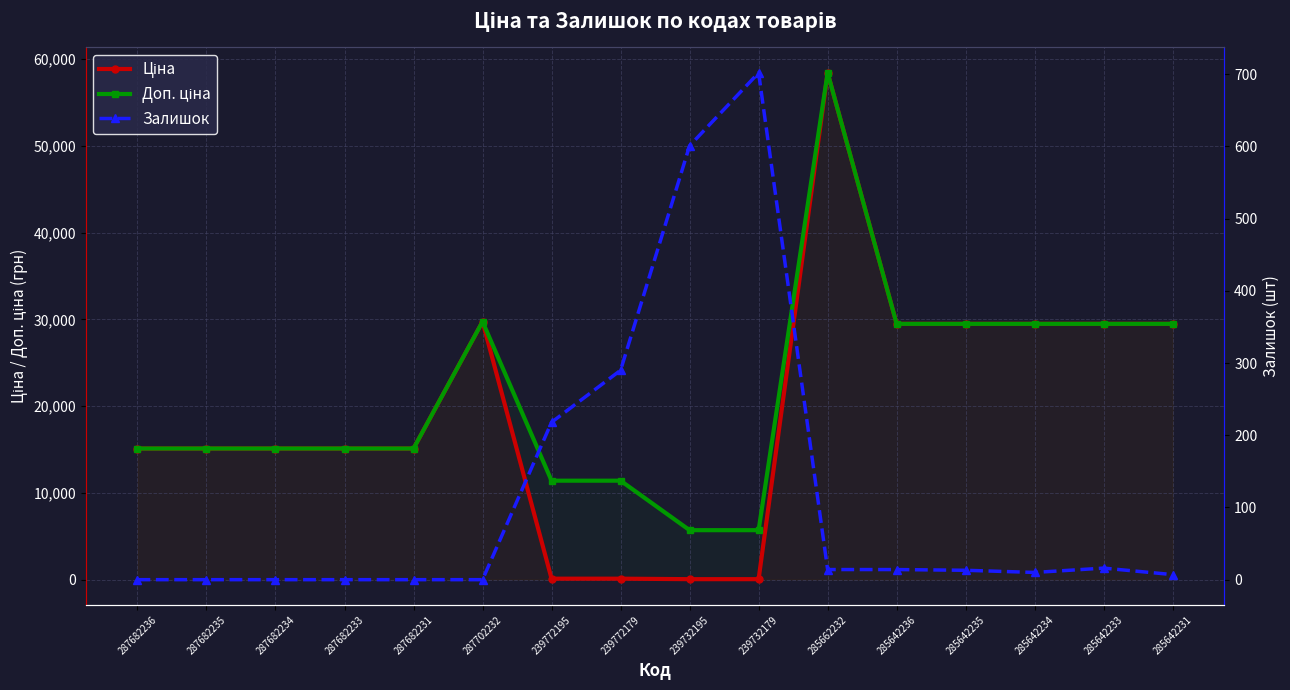

Reading left to right, transcribe all the data shown in this chart.

Ціна: 15120.0	15120.0	15120.0	15120.0	15120.0	29747.2	114.1	114.1	57.0	57.0	58426.5	29491.5	29491.5	29491.5	29491.5	29491.5
Доп. ціна: 15120.0	15120.0	15120.0	15120.0	15120.0	29747.2	11410.0	11410.0	5705.0	5705.0	58426.5	29491.5	29491.5	29491.5	29491.5	29491.5
Залишок: 0.0	0.0	0.0	0.0	0.0	0.0	218.0	290.0	601.0	702.0	14.0	14.0	13.0	10.0	16.0	7.0